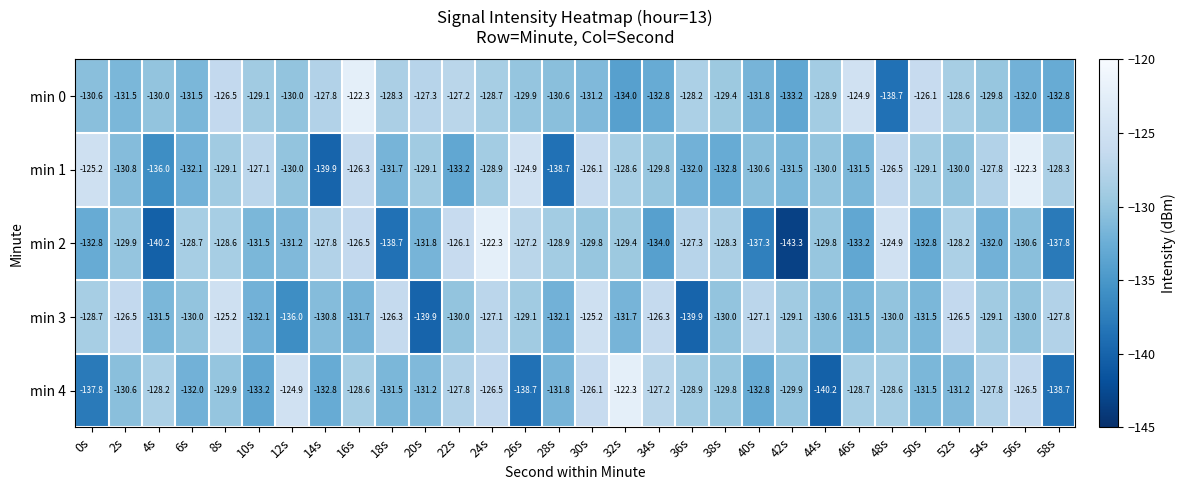

At which label does min 2 first exceed -129?

6s